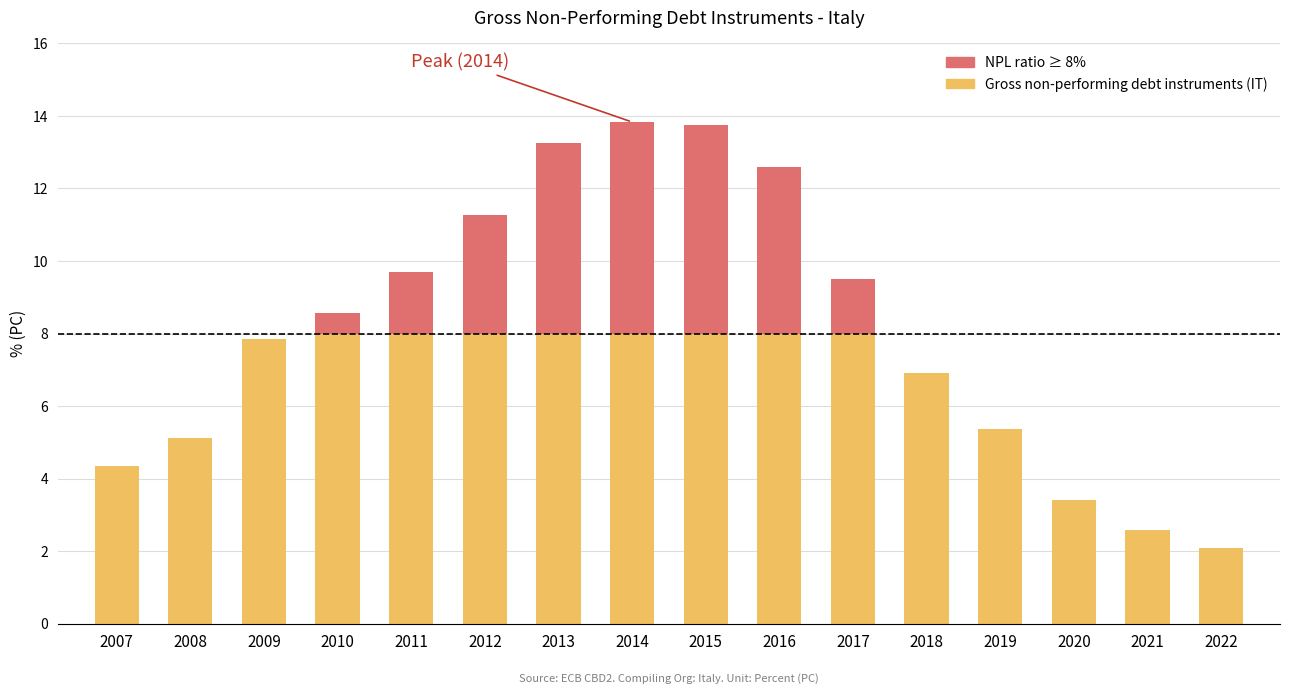

Which has a higher value, 2013 or 2016?

2013